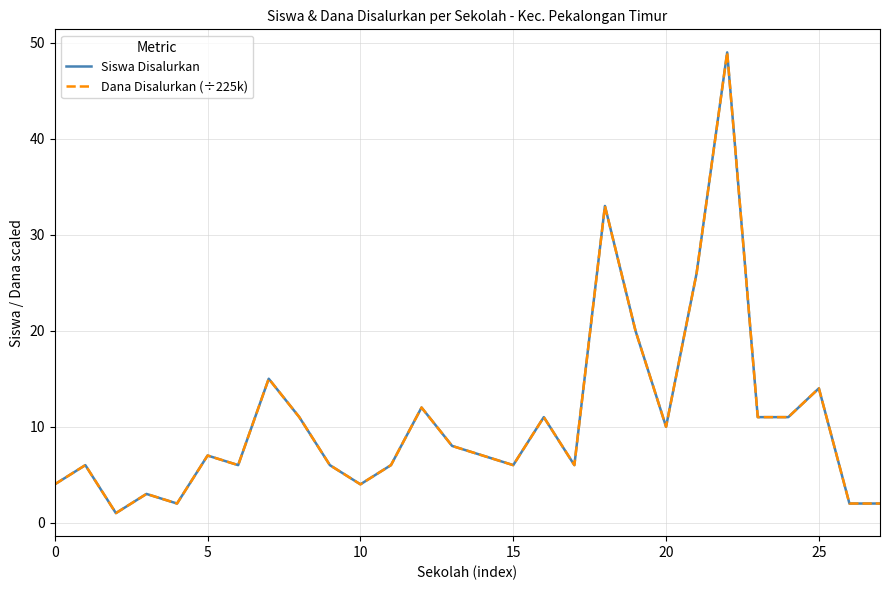

Does the chart have visible grid lines?

Yes